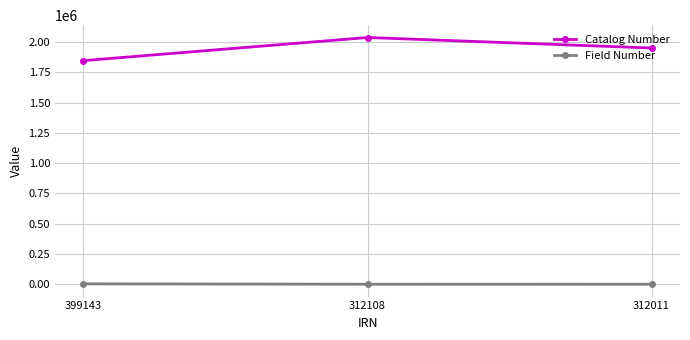

Which series has the widest spread of values?

Catalog Number